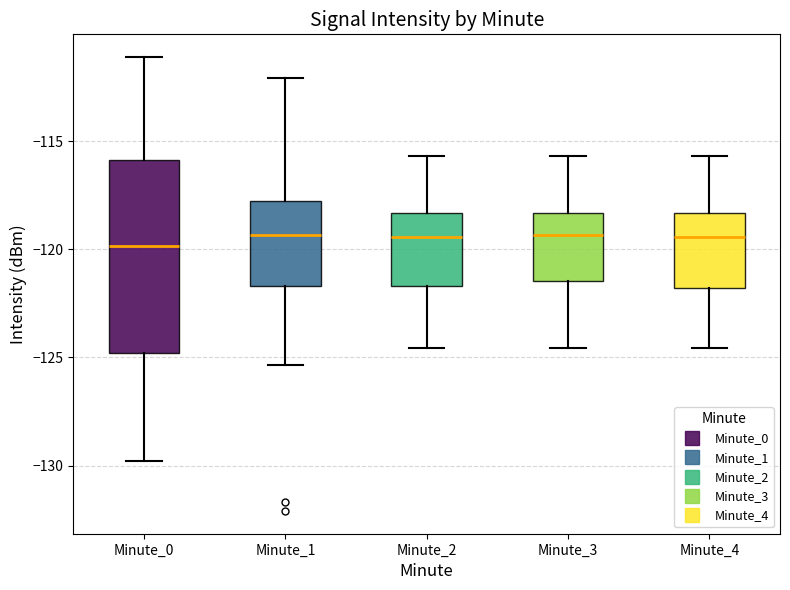

Reading left to right, read every box against the y-axis: the position of its median line, the range the box covers, and the ends of its whiskers. The values are not printed on the chart, so give them approximately, as read against the axis.

Minute_0: median -120.0, box -125.0 to -116.0, whiskers -130.0 to -111.0
Minute_1: median -119.5, box -121.5 to -118.0, whiskers -125.5 to -112.0
Minute_2: median -119.5, box -121.5 to -118.5, whiskers -124.5 to -115.5
Minute_3: median -119.5, box -121.5 to -118.5, whiskers -124.5 to -115.5
Minute_4: median -119.5, box -122.0 to -118.5, whiskers -124.5 to -115.5